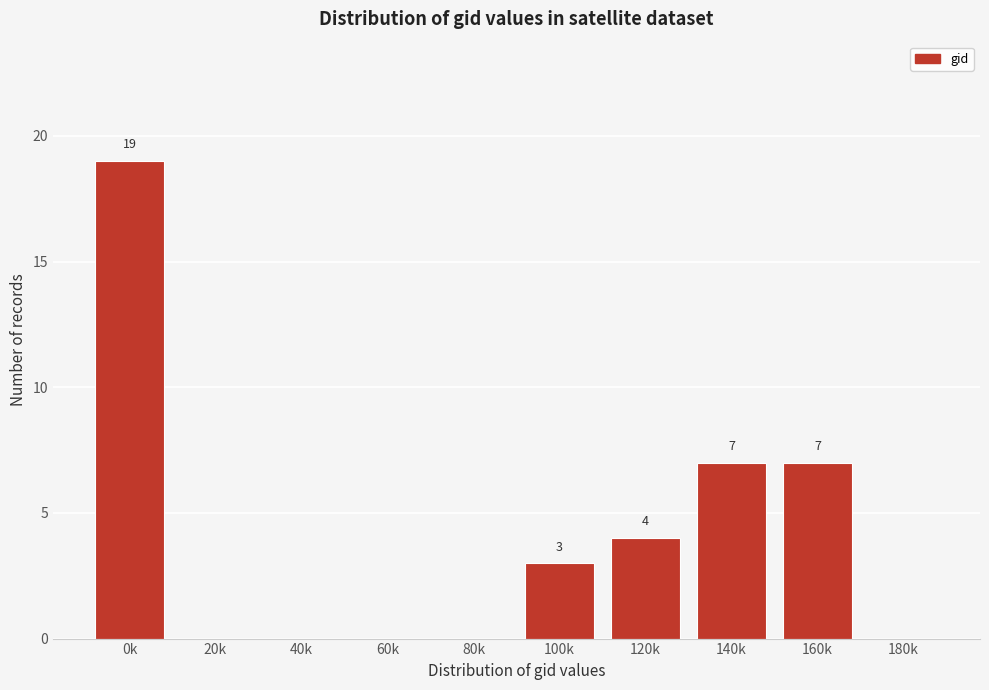

Reading left to right, what are all the values shown in this chart?

0k=19	20k=0	40k=0	60k=0	80k=0	100k=3	120k=4	140k=7	160k=7	180k=0